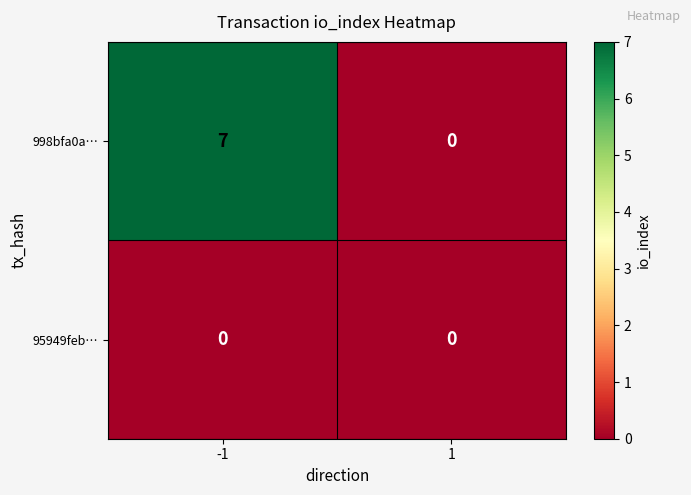

What is the sum of the 998bfa0a… values at 1 and -1?

7